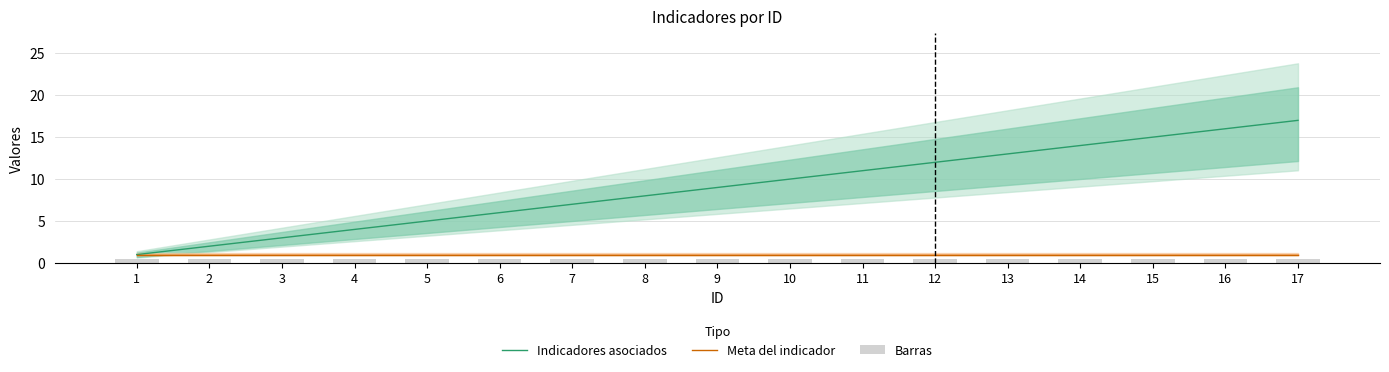

What are all the series names shown in the legend?

Indicadores asociados, Meta del indicador, Barras